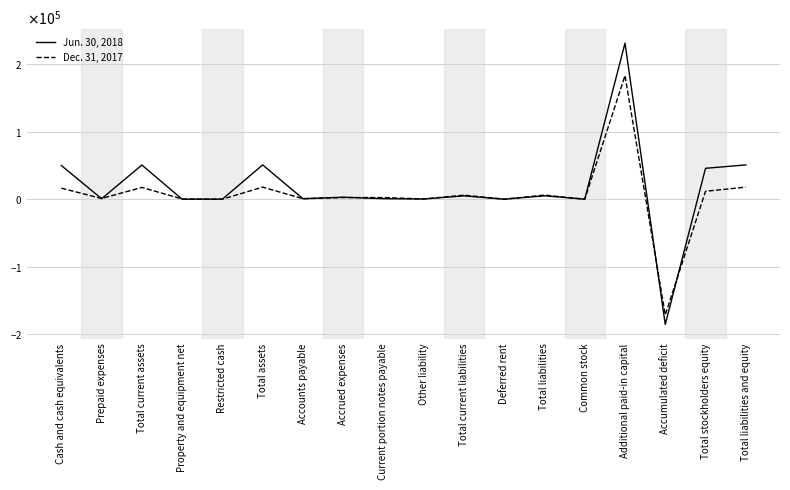

Which series changed the most between Total assets and Total liabilities and equity?

Jun. 30, 2018